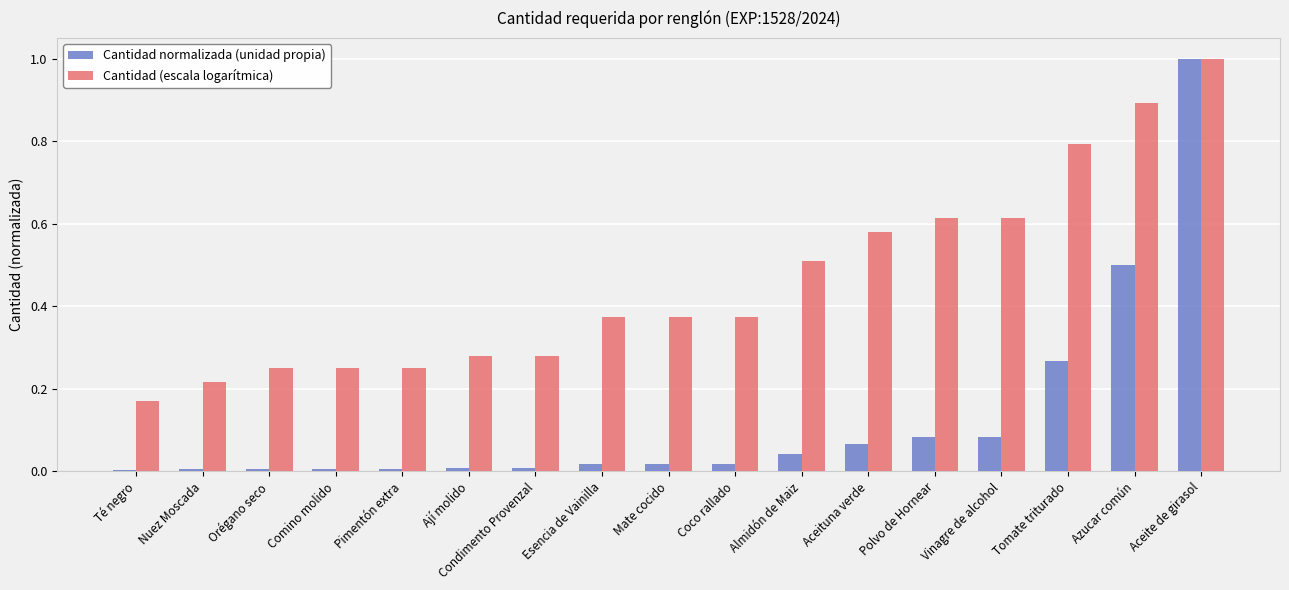

Which series has the largest total across all categories?

Cantidad (escala logarítmica)